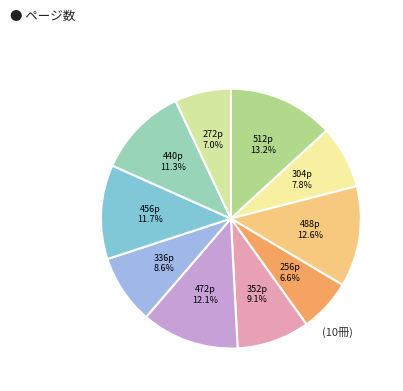

Between 472p and 256p, which is larger?

472p